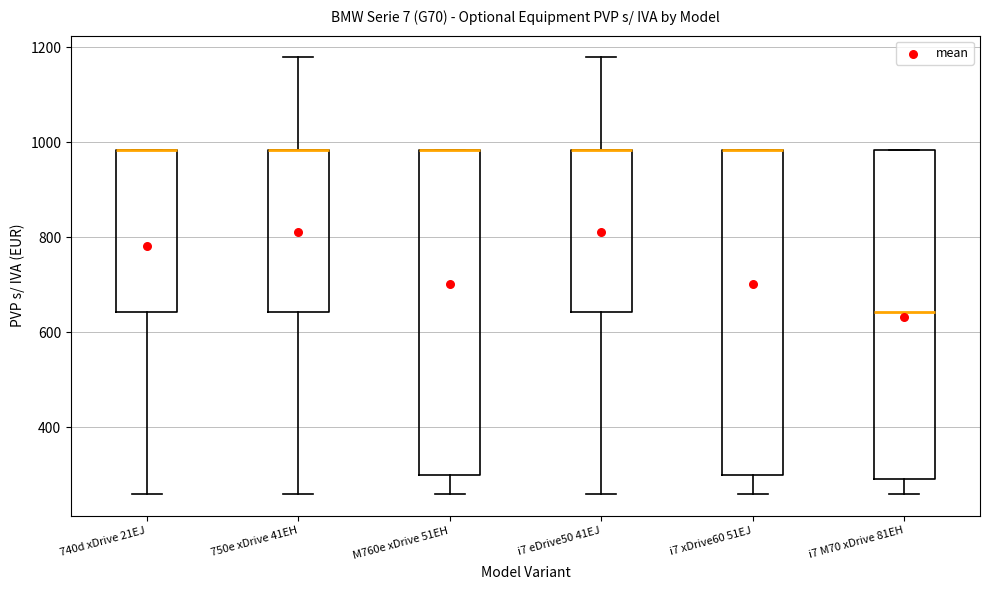

Reading left to right, read every box against the y-axis: the position of its median line, the range the box covers, and the ends of its whiskers. The values are not printed on the chart, so give them approximately, as read against the axis.

740d xDrive 21EJ: median 980 (drawn on the box's upper edge), box 640 to 980, whiskers 260 to 980
750e xDrive 41EH: median 980 (drawn on the box's upper edge), box 640 to 980, whiskers 260 to 1180
M760e xDrive 51EH: median 980 (drawn on the box's upper edge), box 300 to 980, whiskers 260 to 980
i7 eDrive50 41EJ: median 980 (drawn on the box's upper edge), box 640 to 980, whiskers 260 to 1180
i7 xDrive60 51EJ: median 980 (drawn on the box's upper edge), box 300 to 980, whiskers 260 to 980
i7 M70 xDrive 81EH: median 640, box 300 to 980, whiskers 260 to 980